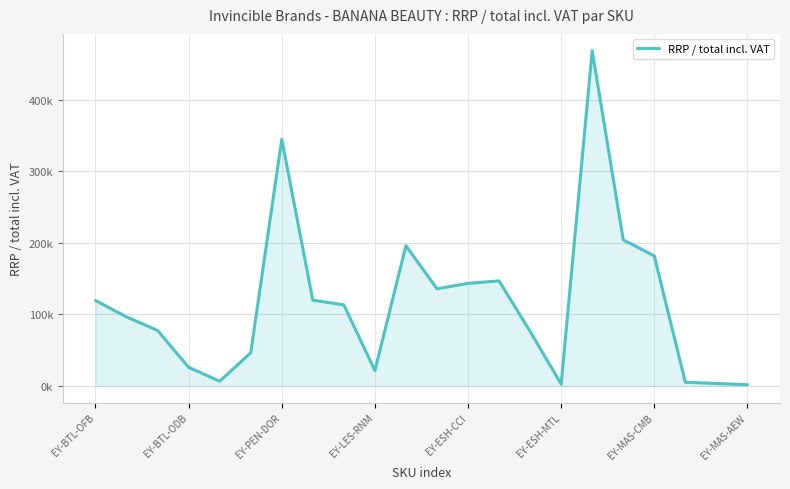

Does the chart have visible grid lines?

Yes